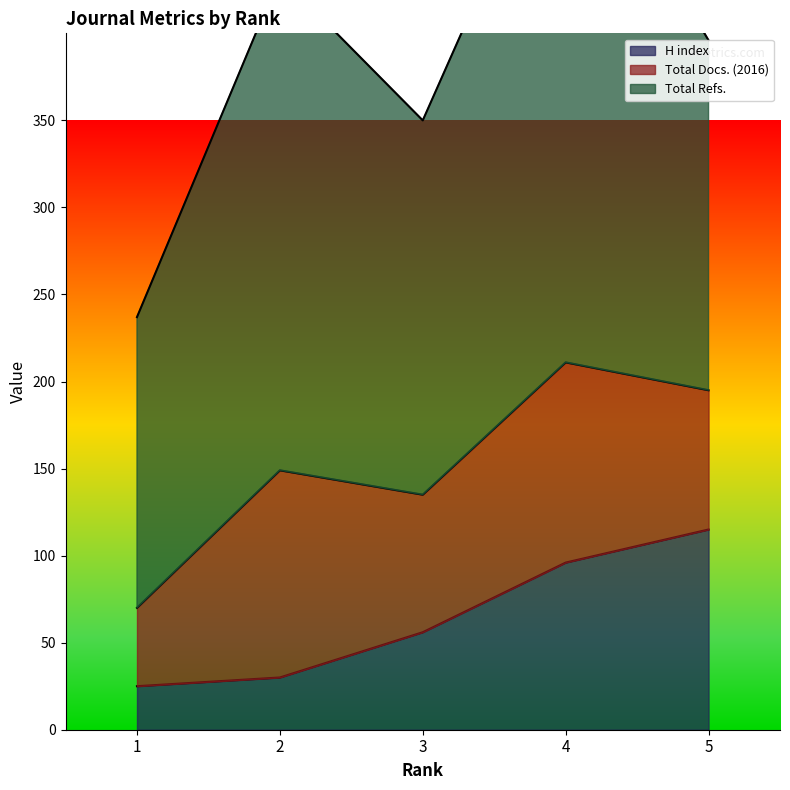

Reading right to left, extract all data points from this chart.

H index: 5=115	4=96	3=56	2=30	1=25
Total Docs. (2016): 5=80	4=115	3=79	2=119	1=45
Total Refs.: 5=201	4=324	3=215	2=284	1=167